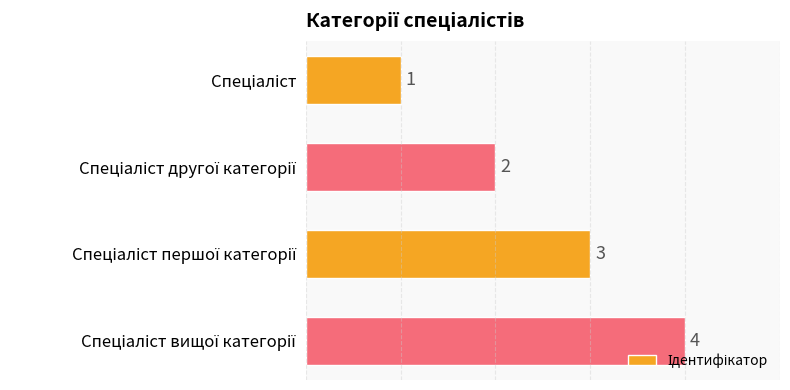

Count the values in the range 2 to 4.

3